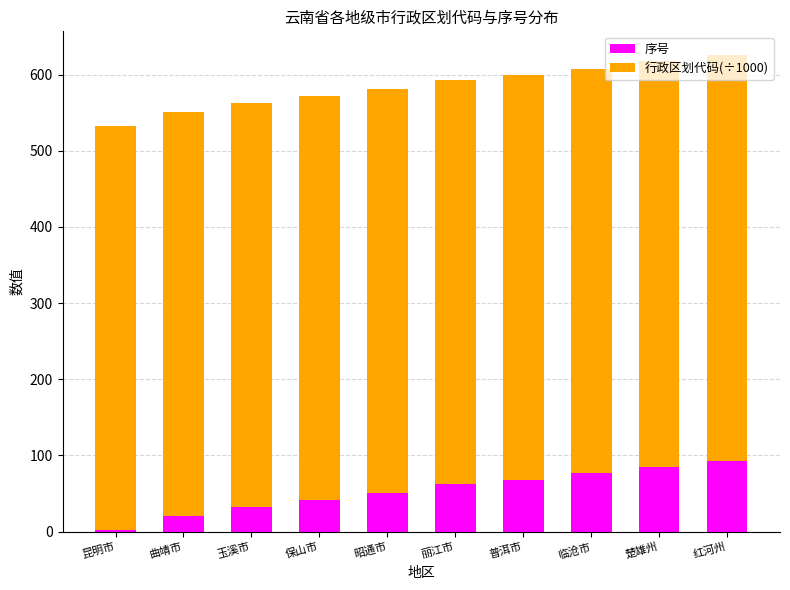

Is it true that 序号 equals 24.3 at 普洱市?

False